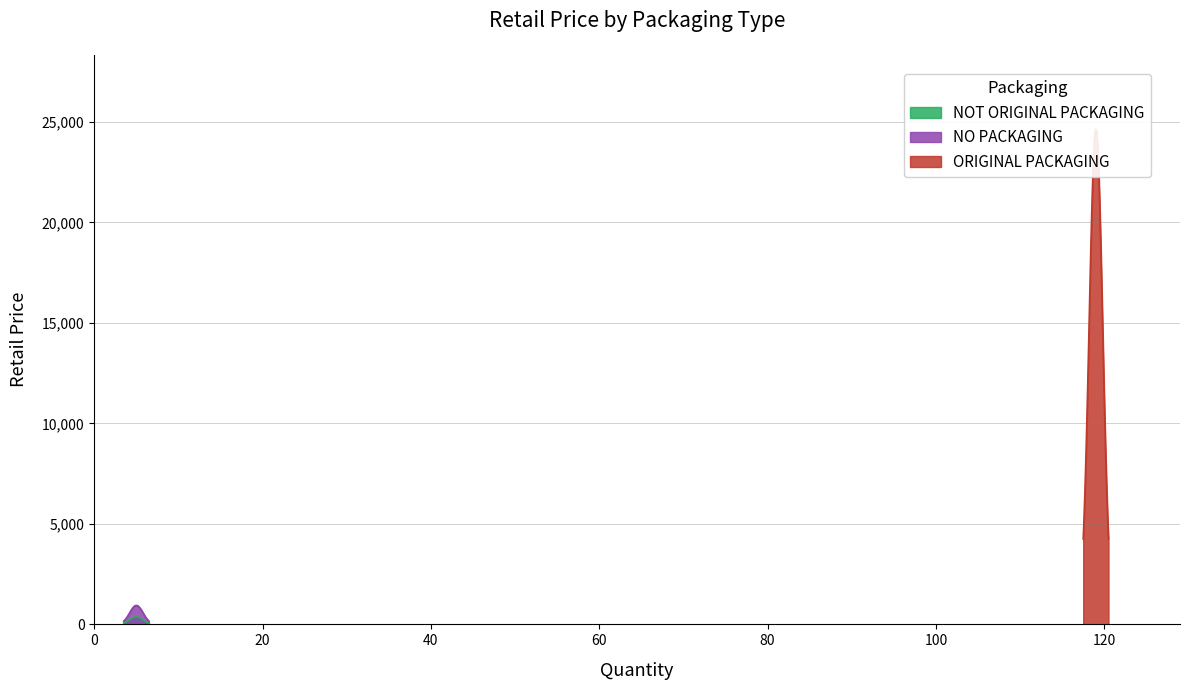

Reading right to left, transcribe all the data shown in this chart.

379.9	942.0	24639.0